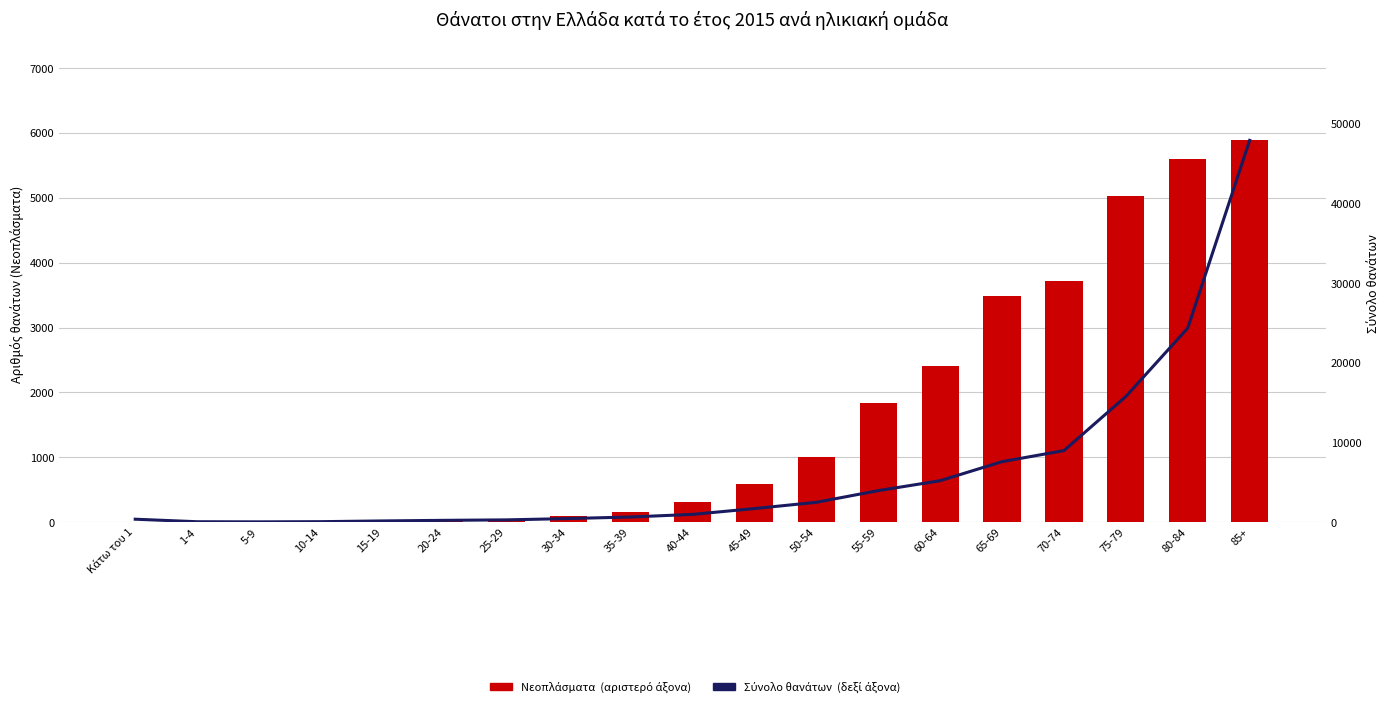

List the series in order of their peak value, highest first.

Σύνολο θανάτων (δεξί άξονα), Νεοπλάσματα (αριστερό άξονα)